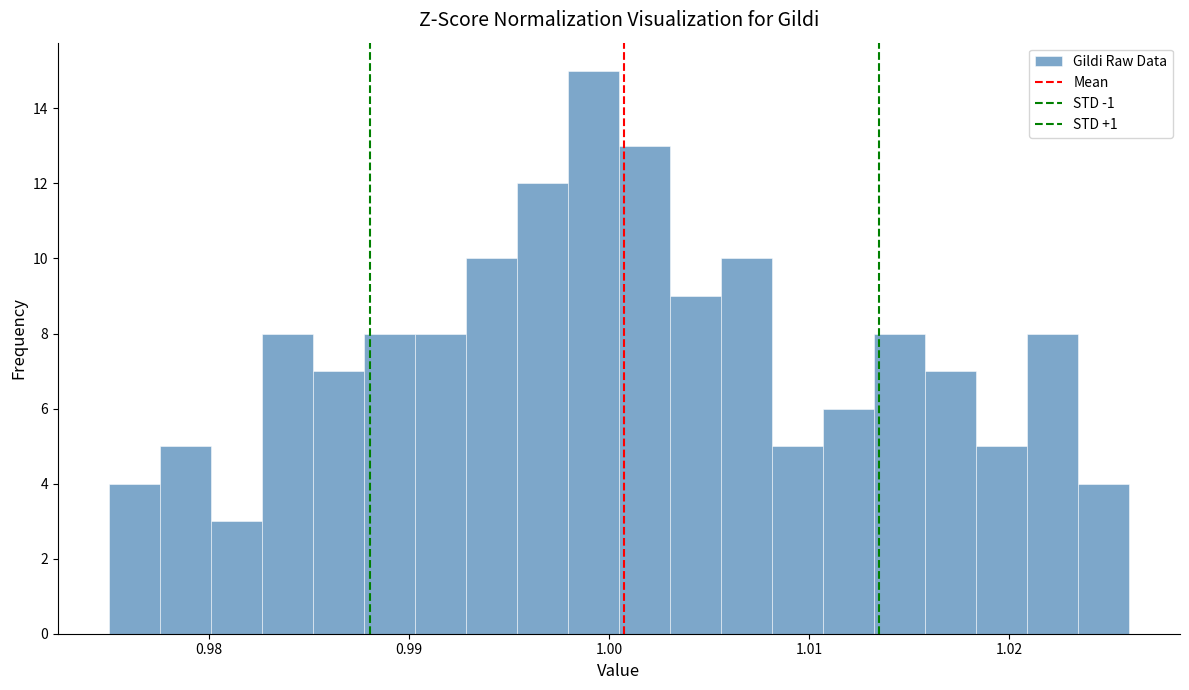

Read against the x-axis, roughly where is the centre of the tallest bar?

0.999